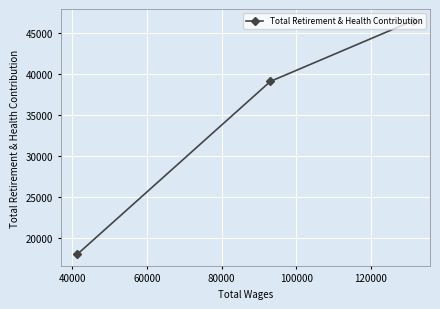

Count the values in the range 17998 to 46530.

3